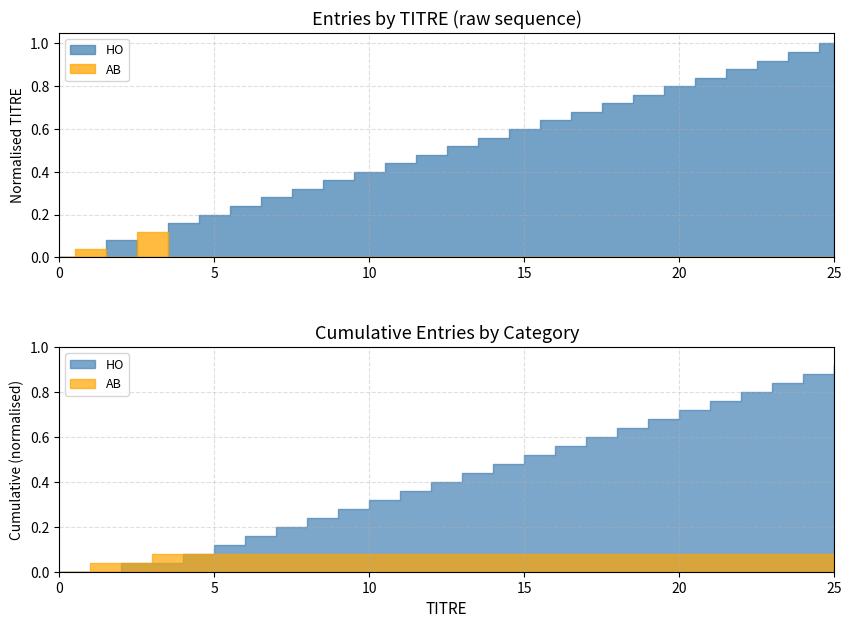

The HO series shows 27 at 18. True or false?

False